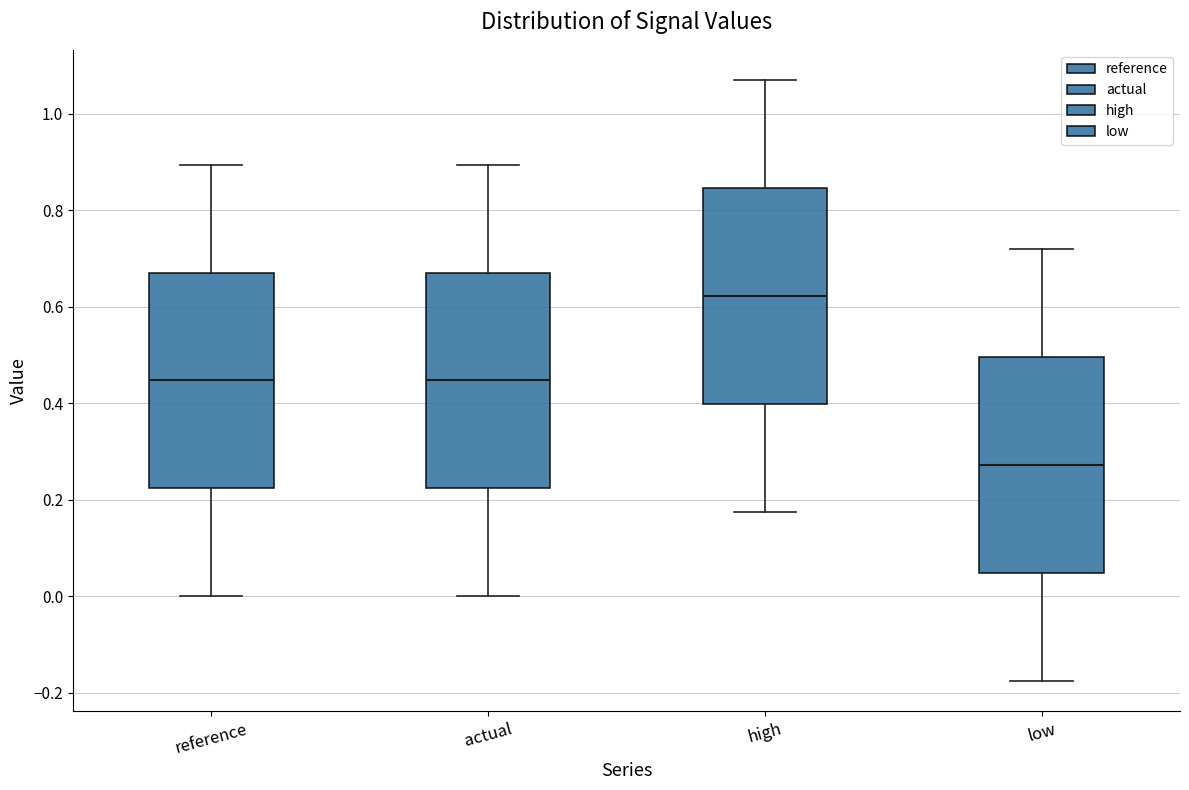

Where is the lower edge of the box for reference on the y-axis? The values are not printed on the chart, so give them approximately, as read against the axis.

0.22